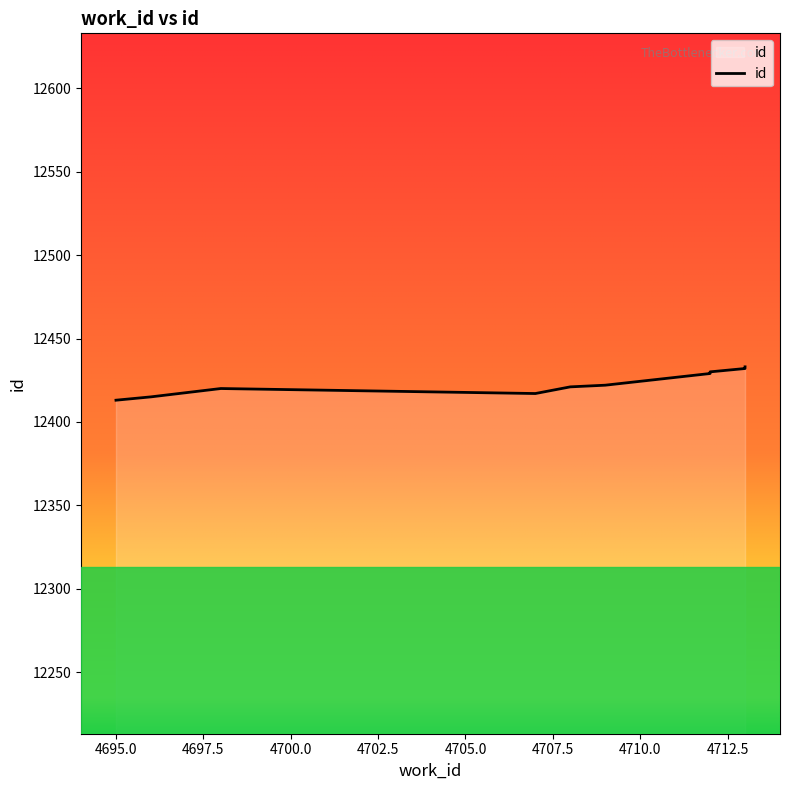

The value at 4709 is 19444. True or false?

False